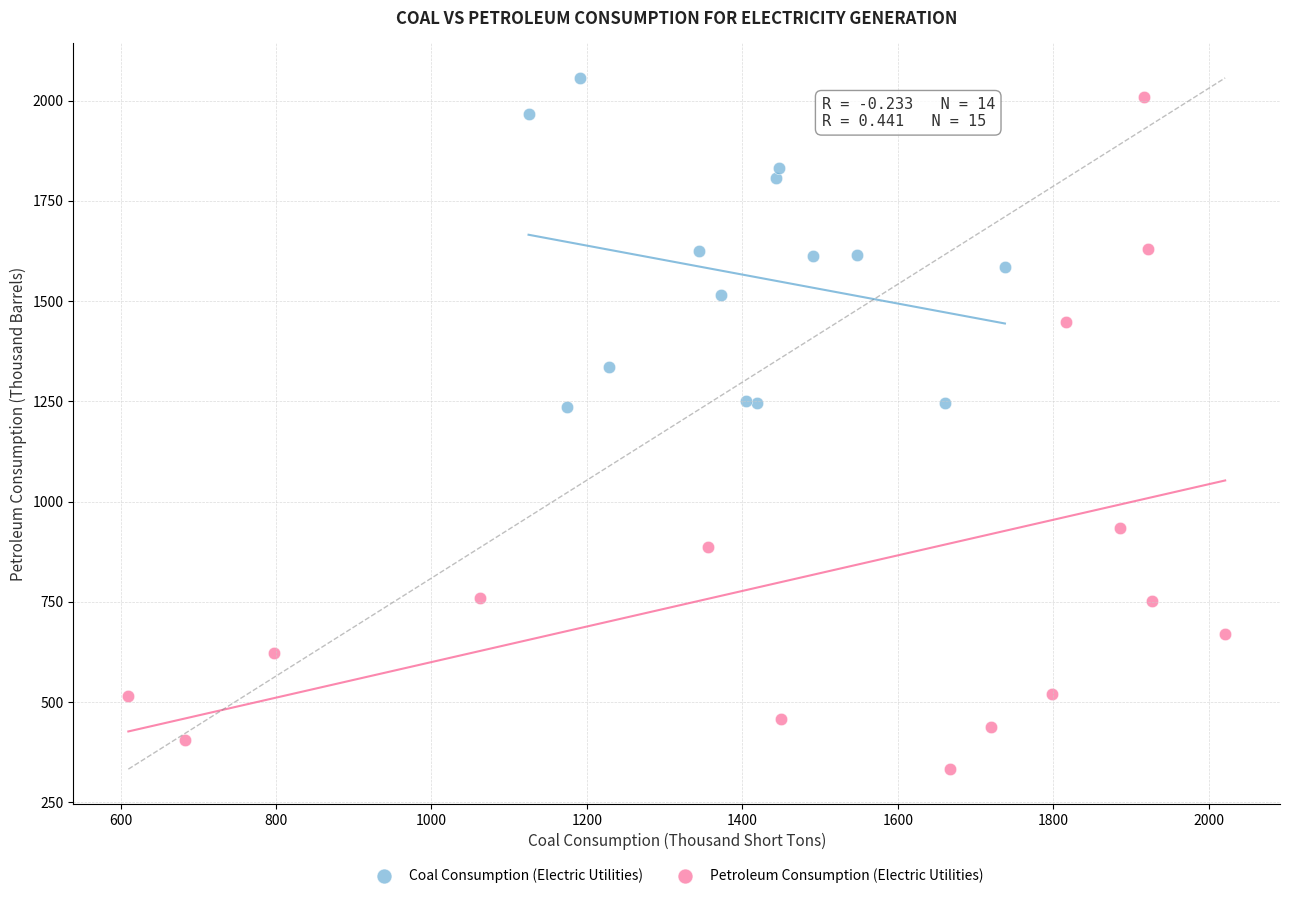

Which series has the largest Y range (max minus min)?

Petroleum Consumption (Electric Utilities)